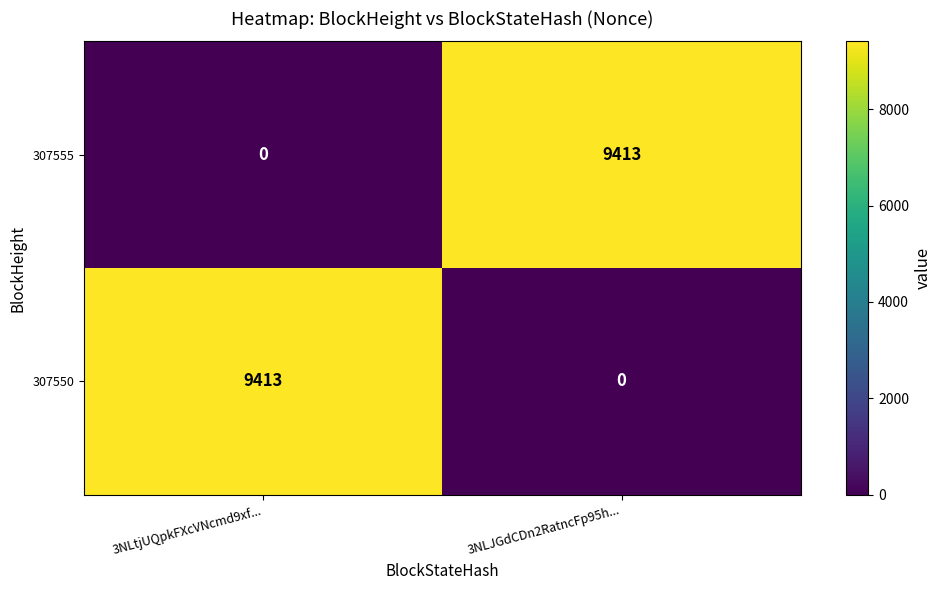

What is the sum of the 307550 values at 3NLtjUQpkFXcVNcmd9xf... and 3NLJGdCDn2RatncFp95h...?

9413